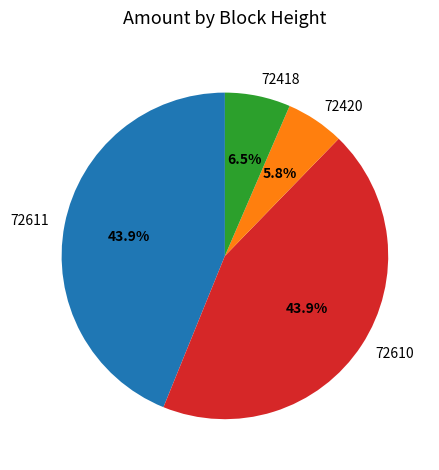

To the nearest percent, what percentage of the pie is 72420?

6%